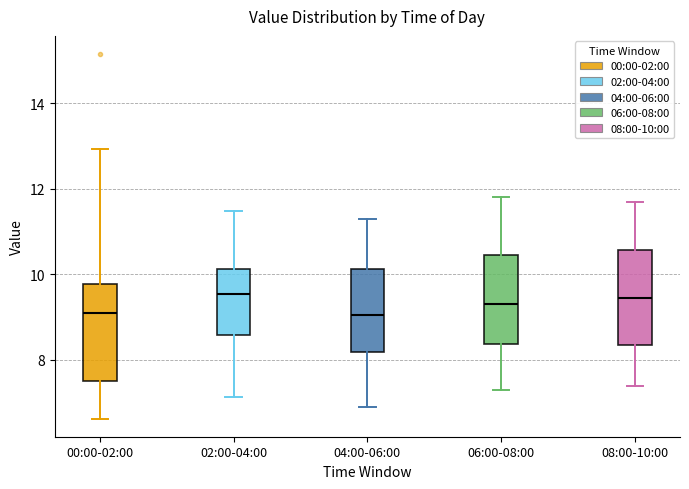

Where does the lower whisker of the box for 08:00-10:00 end on the y-axis? The values are not printed on the chart, so give them approximately, as read against the axis.

7.4